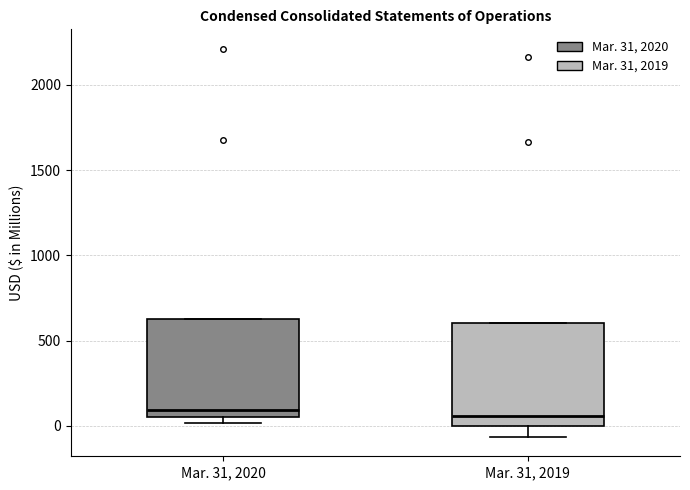

Reading left to right, read every box against the y-axis: the position of its median line, the range the box covers, and the ends of its whiskers. The values are not printed on the chart, so give them approximately, as read against the axis.

Mar. 31, 2020: median 100, box 50 to 650, whiskers 0 to 650
Mar. 31, 2019: median 50, box 0 to 600, whiskers -50 to 600